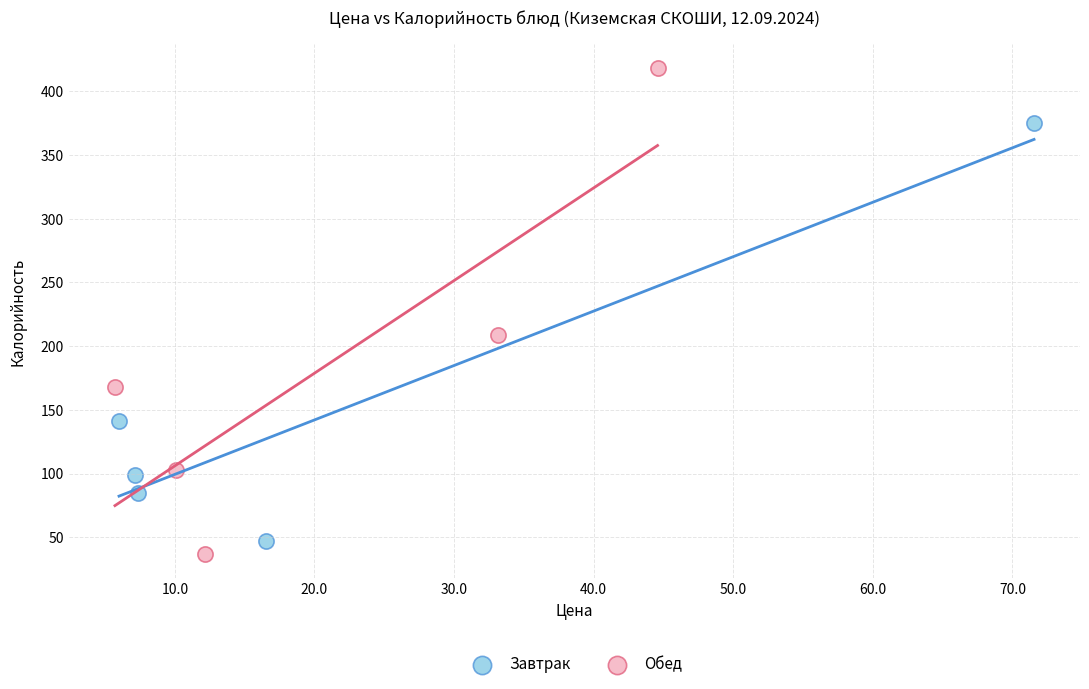

Which series has the widest spread of Y values?

Обед